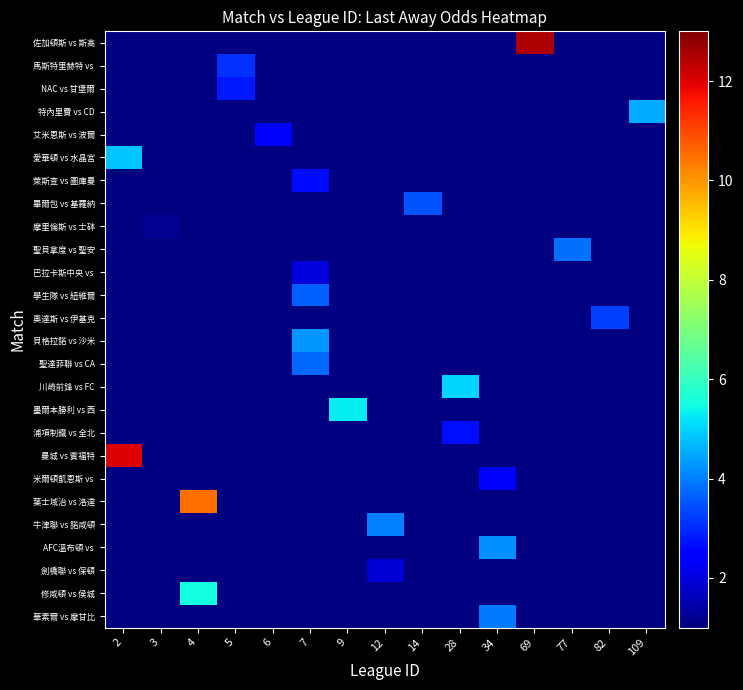

At which label does NAC vs 甘堡爾 reach its minimum?

2